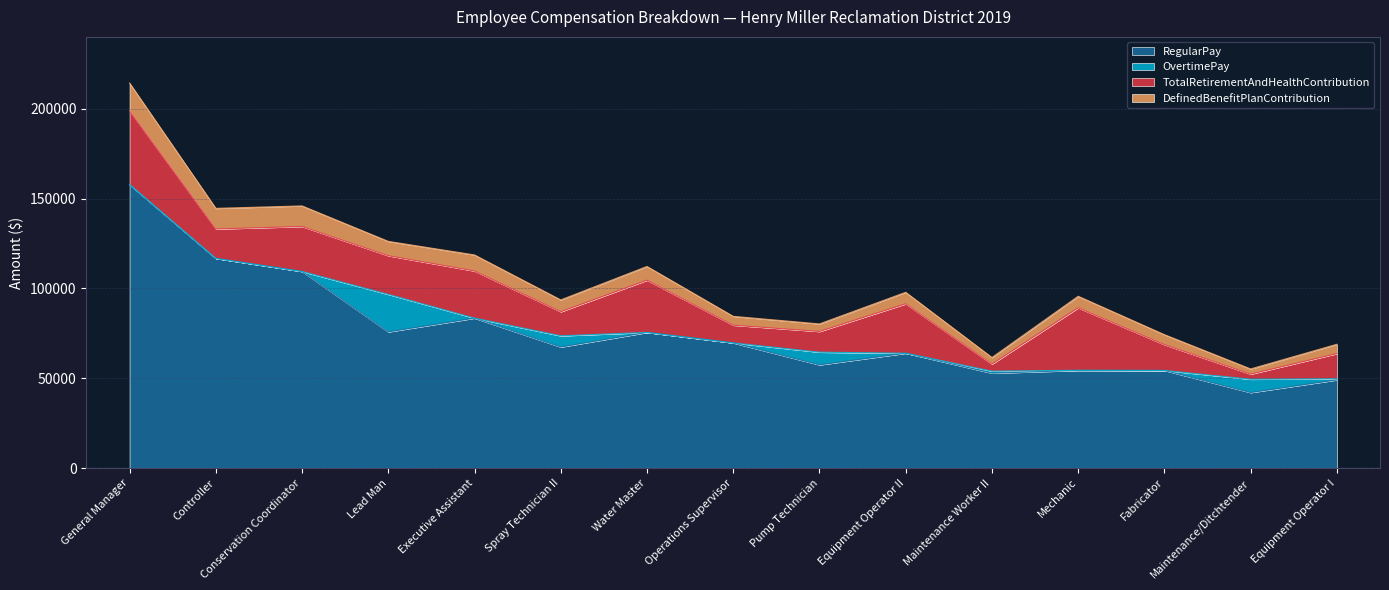

What position from the left is Controller?

2